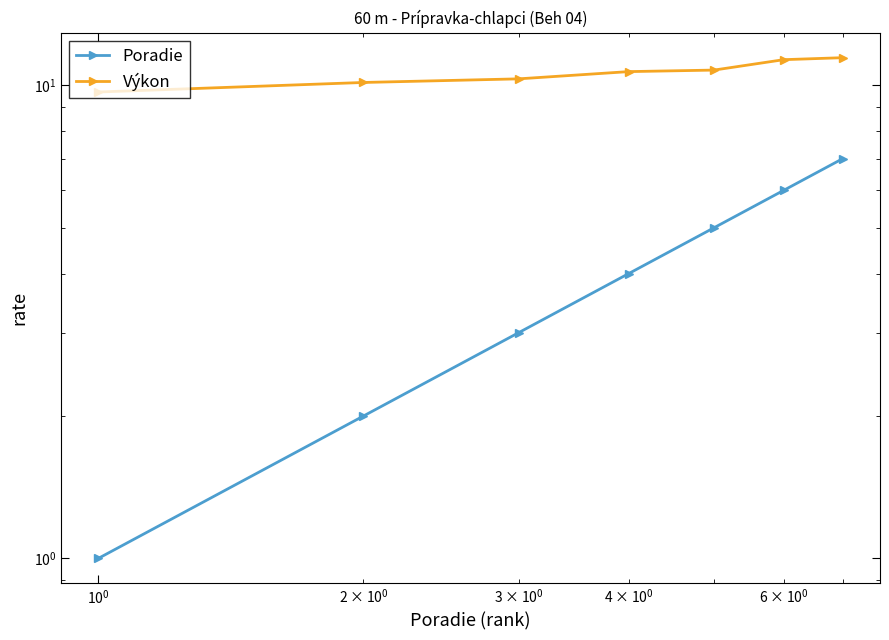

How many lines are shown in the chart?

2